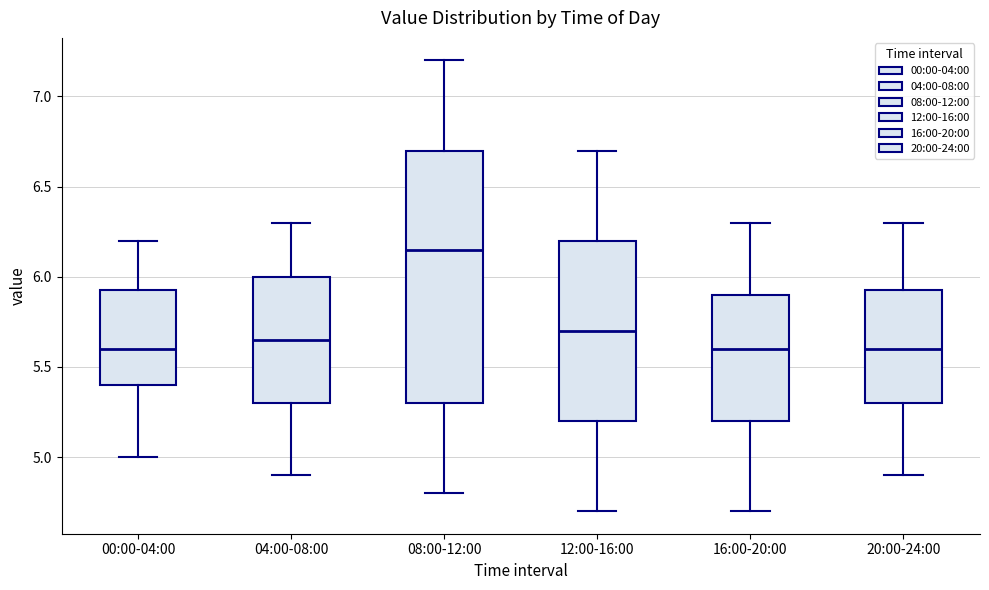

Reading left to right, read every box against the y-axis: the position of its median line, the range the box covers, and the ends of its whiskers. The values are not printed on the chart, so give them approximately, as read against the axis.

00:00-04:00: median 5.60, box 5.40 to 5.95, whiskers 5.00 to 6.20
04:00-08:00: median 5.65, box 5.30 to 6.00, whiskers 4.90 to 6.30
08:00-12:00: median 6.15, box 5.30 to 6.70, whiskers 4.80 to 7.20
12:00-16:00: median 5.70, box 5.20 to 6.20, whiskers 4.70 to 6.70
16:00-20:00: median 5.60, box 5.20 to 5.90, whiskers 4.70 to 6.30
20:00-24:00: median 5.60, box 5.30 to 5.95, whiskers 4.90 to 6.30